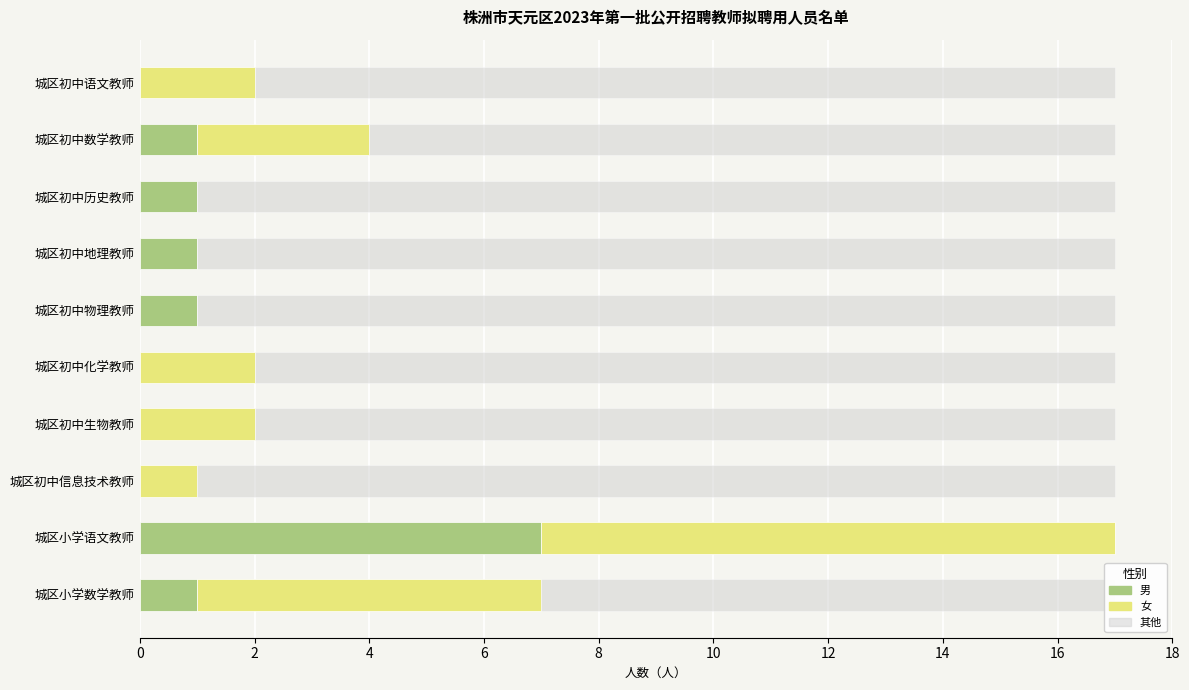

Which category has the highest value in the 男 series?

城区小学语文教师